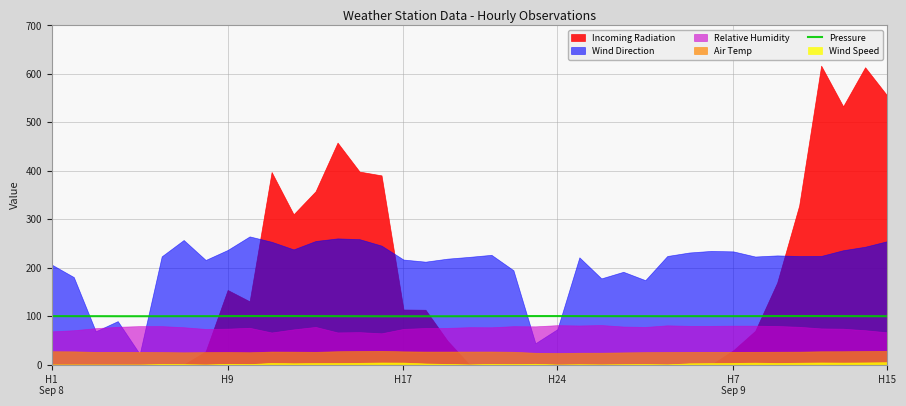

Count the values in the range 100 to 101.

35